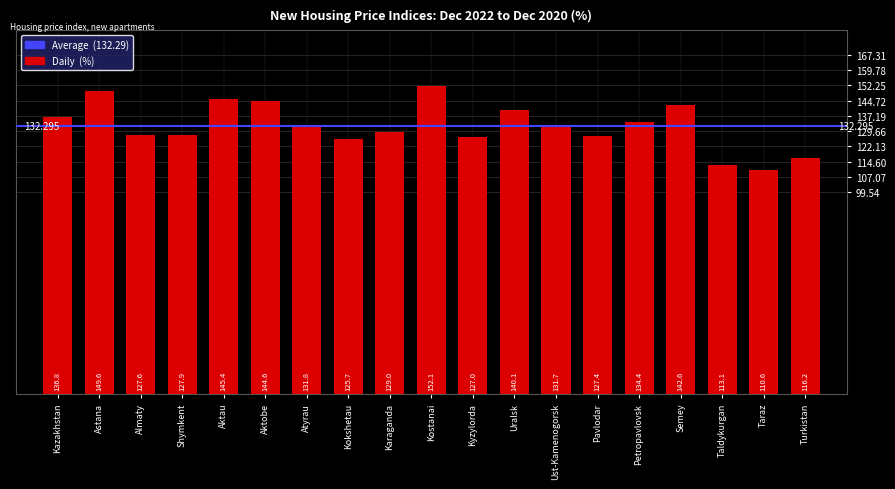

What is the greatest value displayed?

152.1